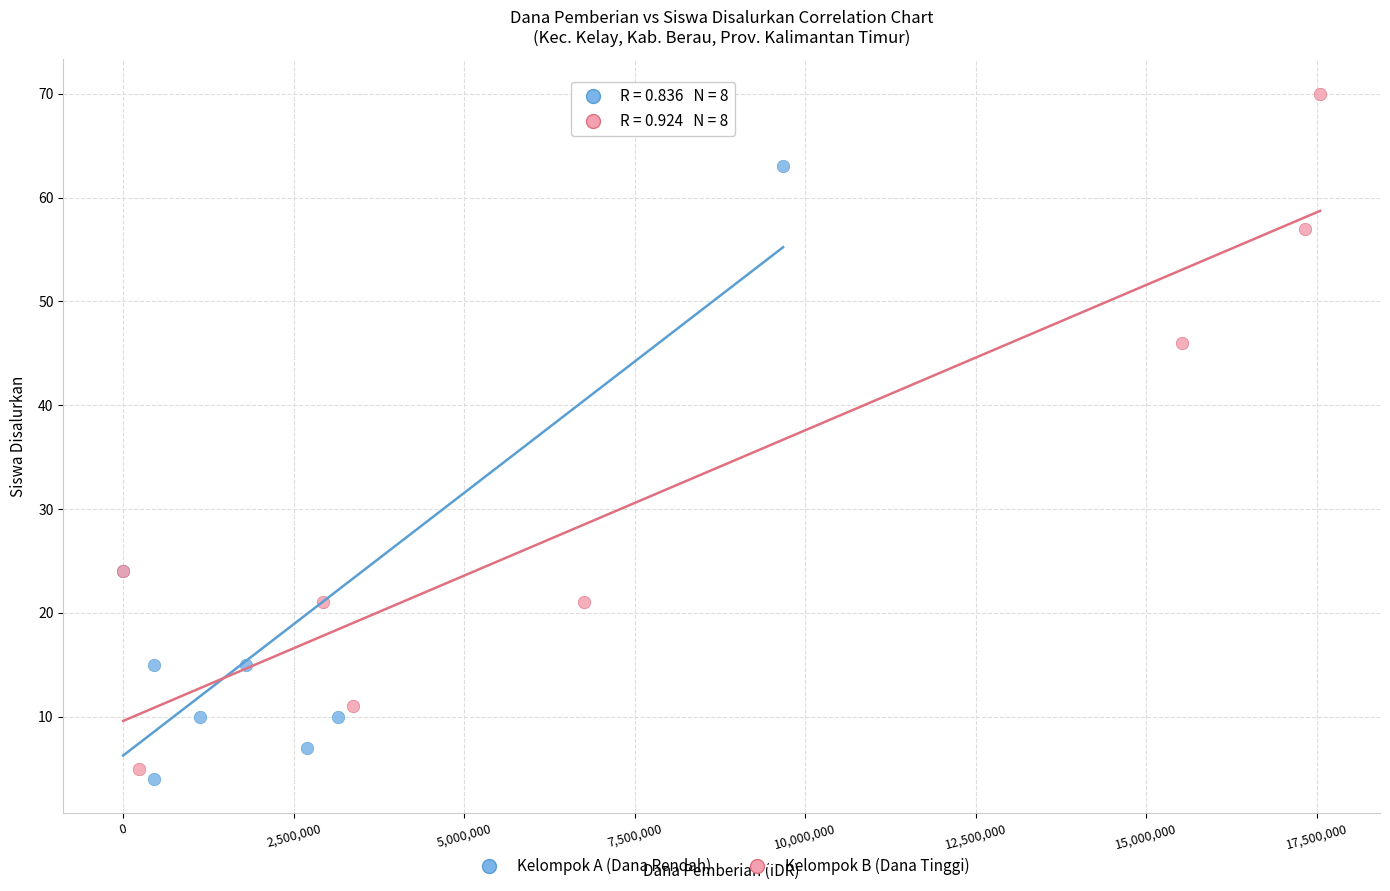

Which series has the largest Y range (max minus min)?

Kelompok B (Dana Tinggi)